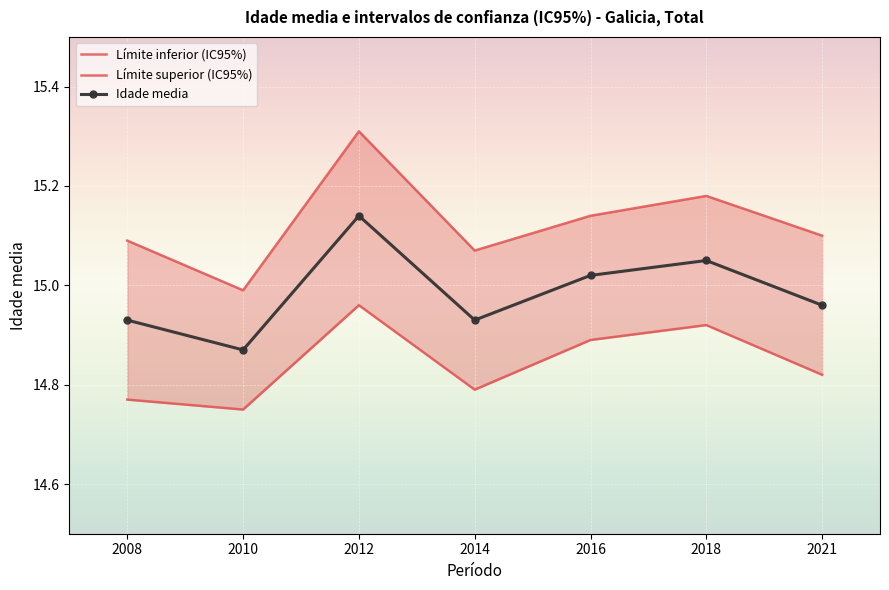

In Idade media, how many points are higher than both neighbors (excluding endpoints)?

2